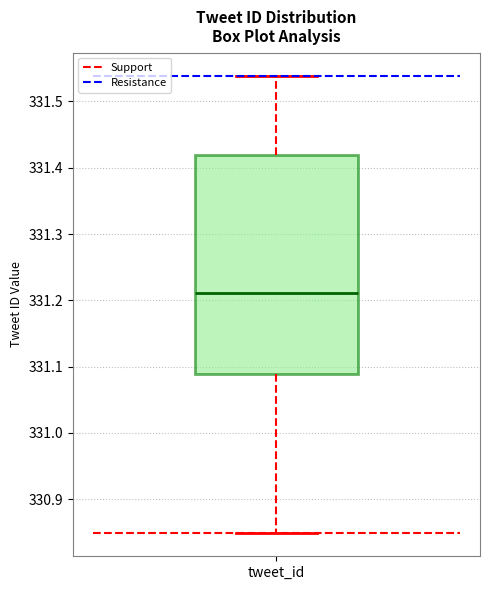

Where does the median line of the box for tweet_id sit on the y-axis? The values are not printed on the chart, so give them approximately, as read against the axis.

331.21